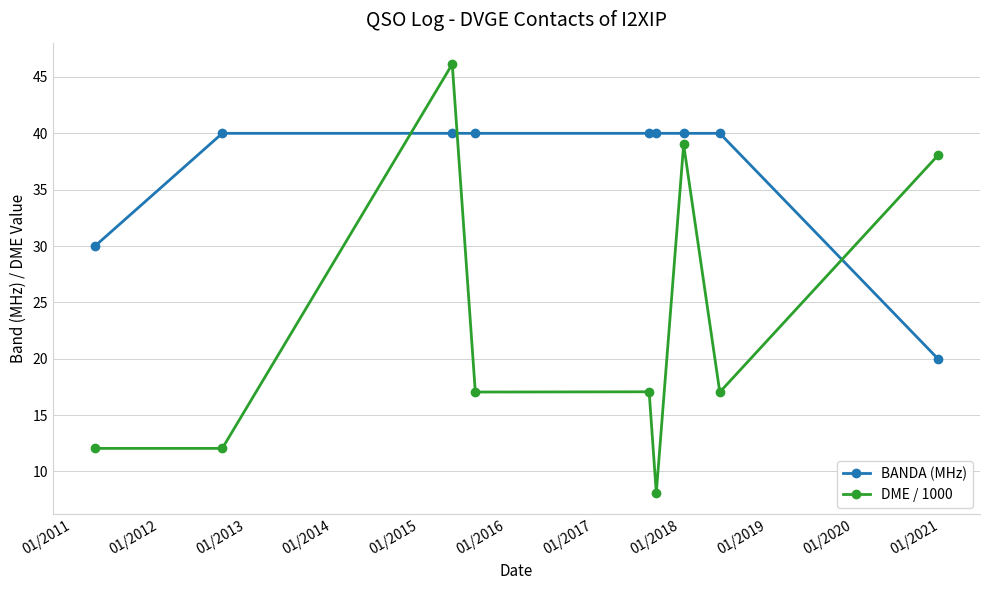

Does the chart have visible grid lines?

Yes